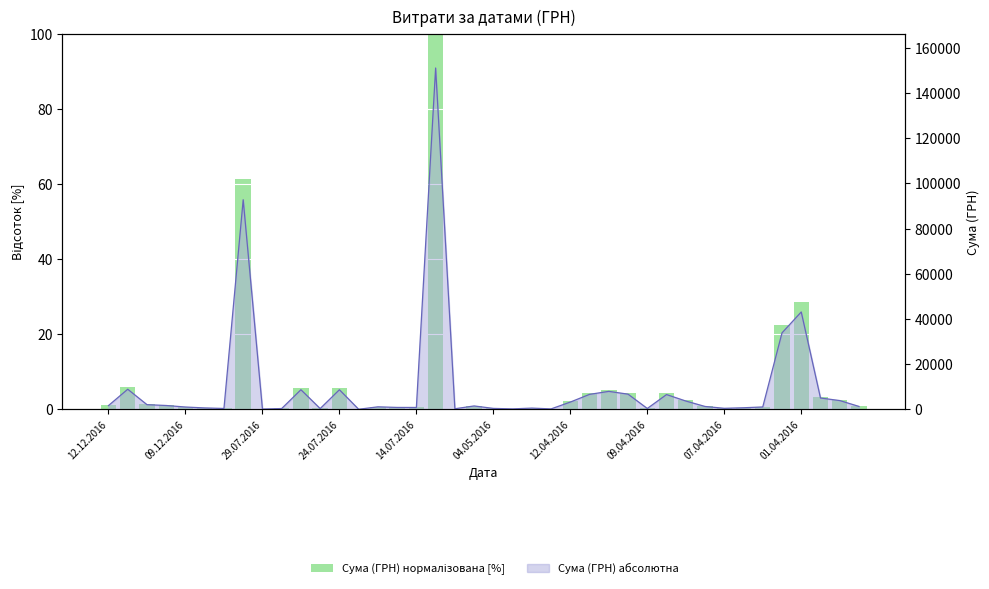

Are the bars grouped side by side (vs. stacked)?

No